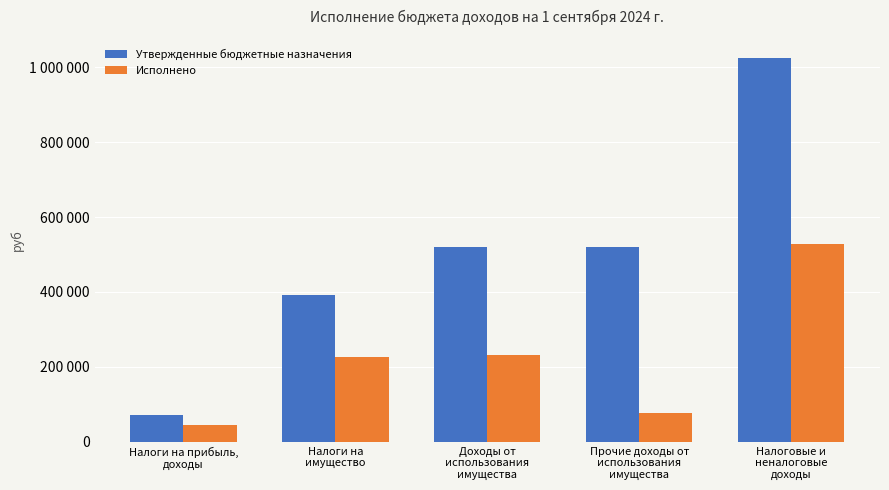

Are the bars horizontal?

No